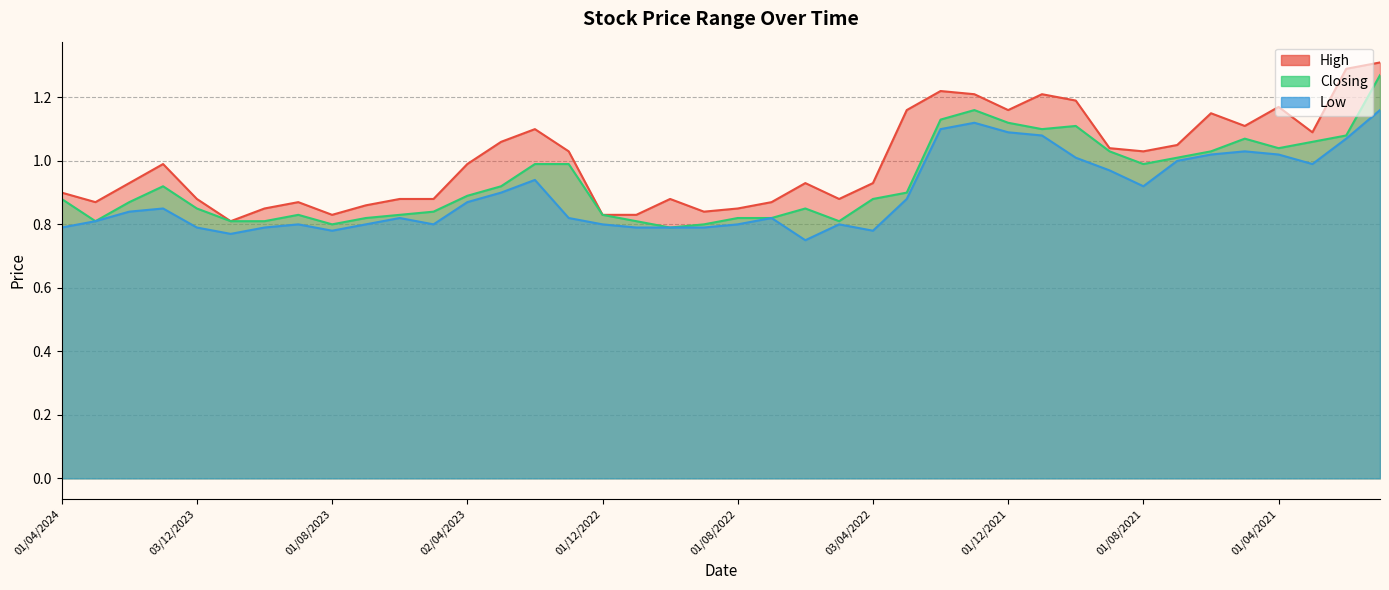

What is the label of the 12th point from the left?

01/05/2023